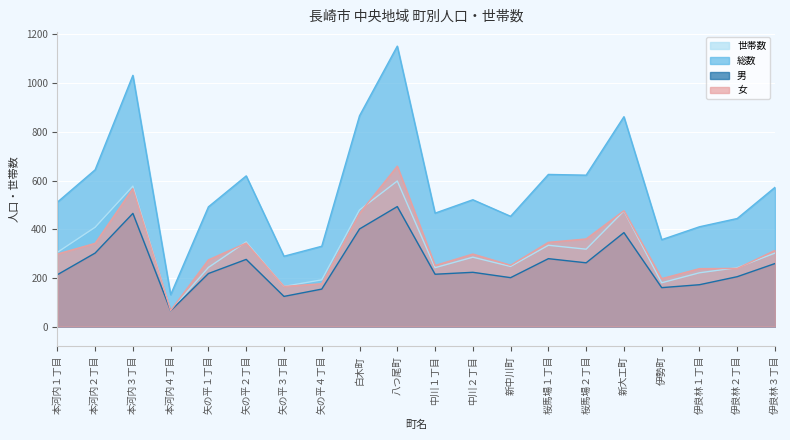

Which series changed the most between 矢の平２丁目 and 中川１丁目?

総数